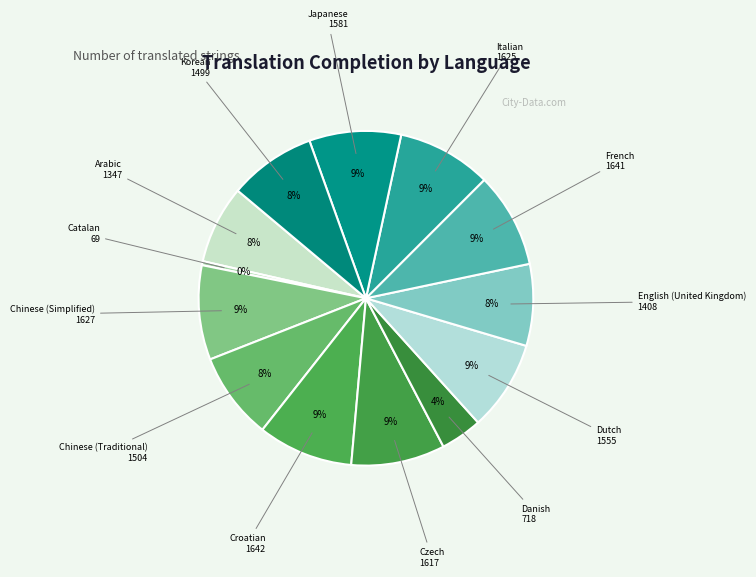

Count the number of slices in the pie.

13